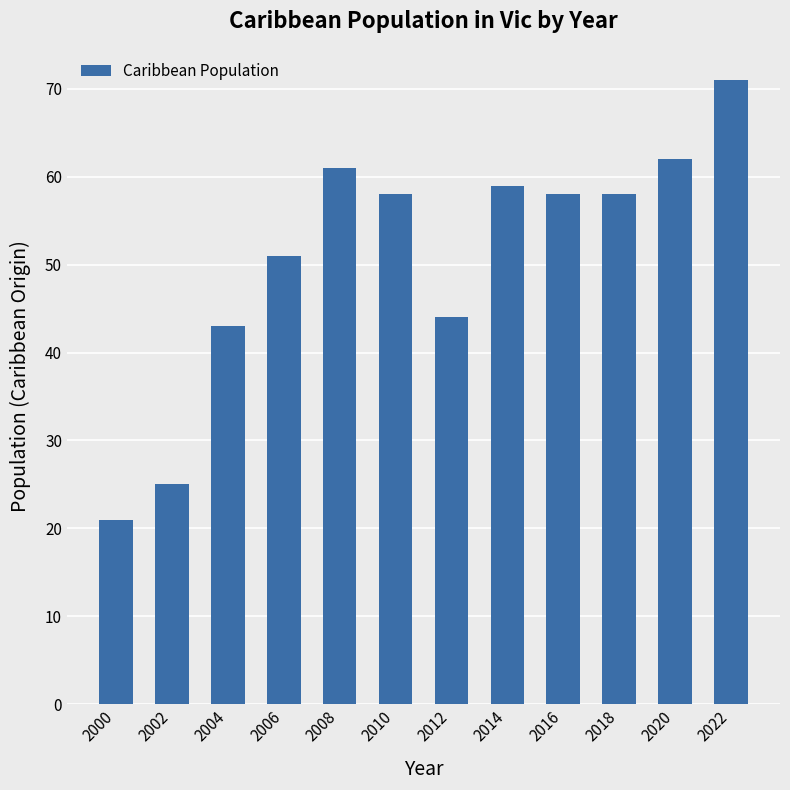

At which label does the data first exceed 58?

2008